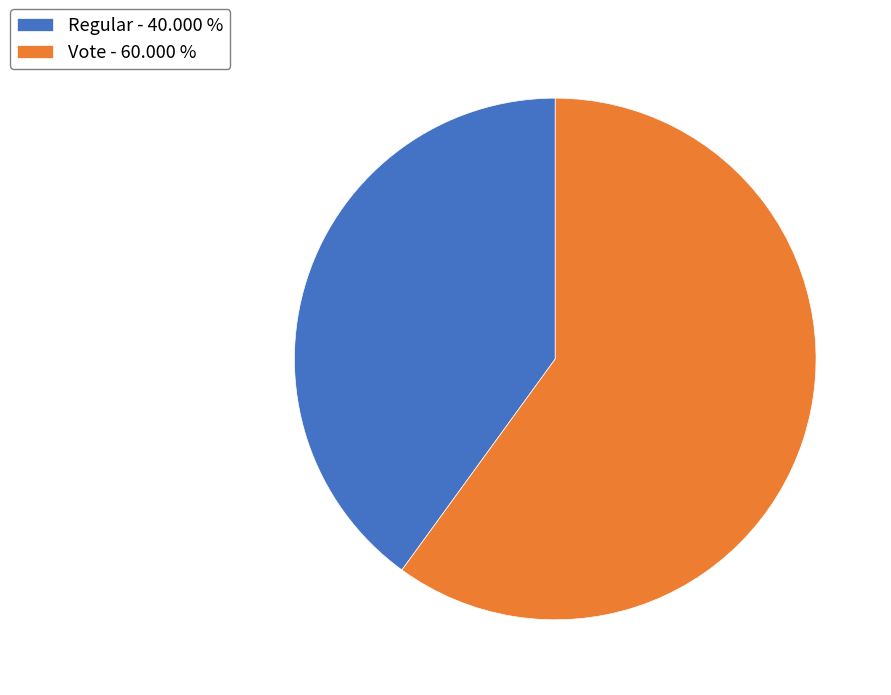

Combined, do Vote - 60.000 % and Regular - 40.000 % account for over 50%?

Yes